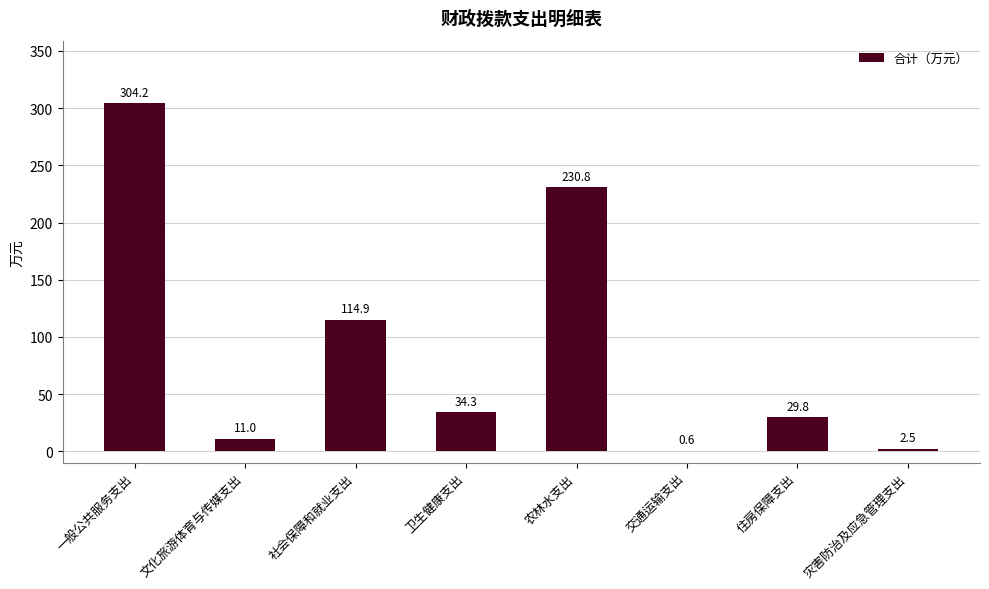

The chart shows a value of 0.6 at 交通运输支出. True or false?

True